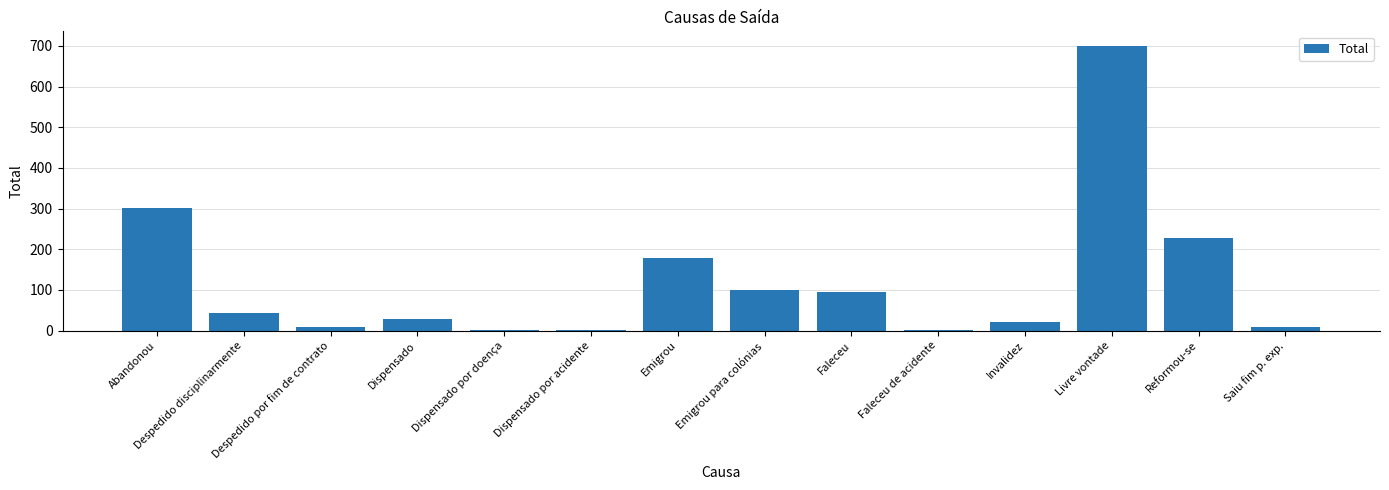

Is it true that the value at Emigrou is 66?

False